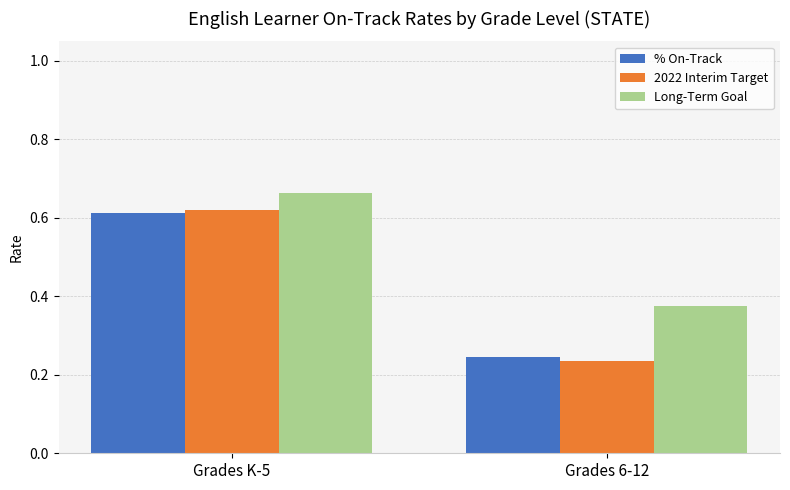

What is the label of the 1st bar from the right?

Grades 6-12